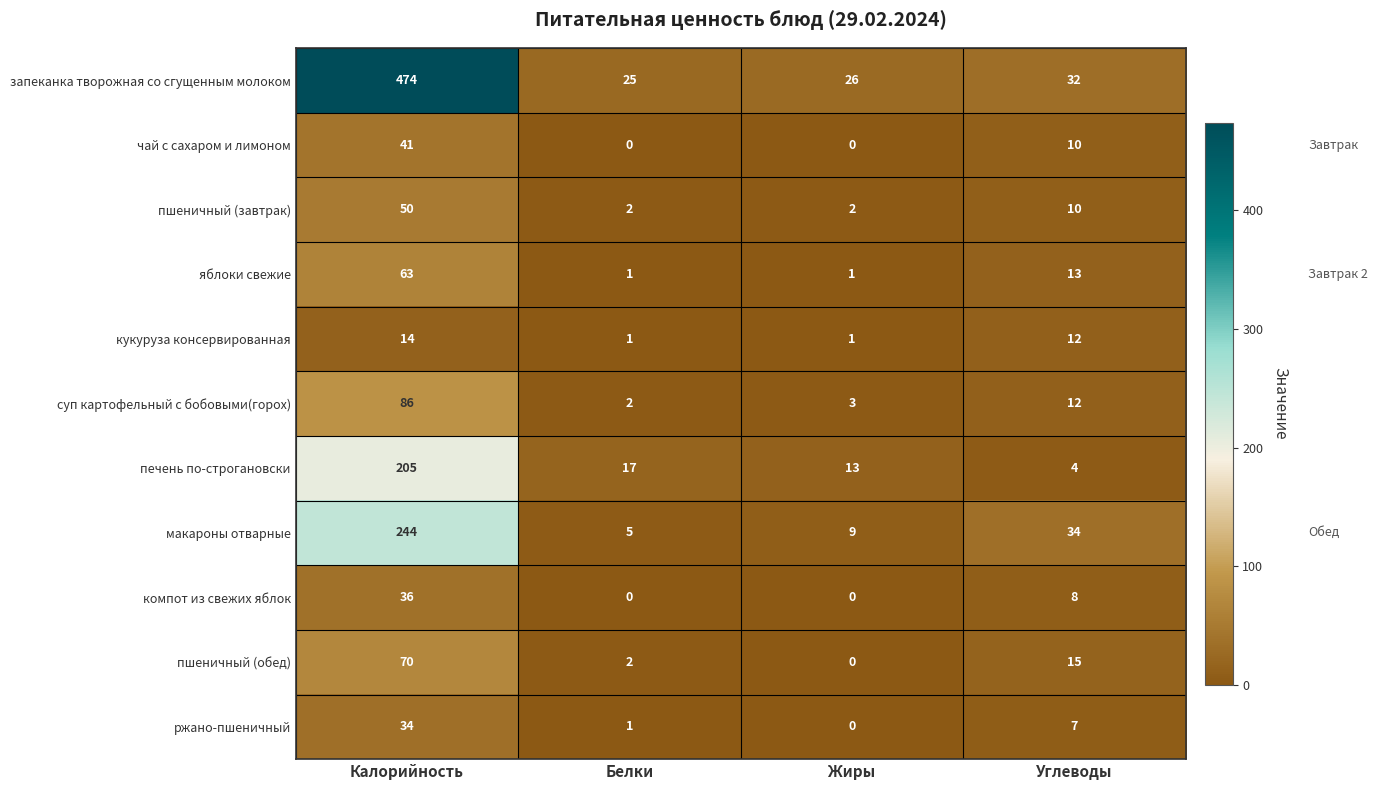

What is the greatest value displayed?

474